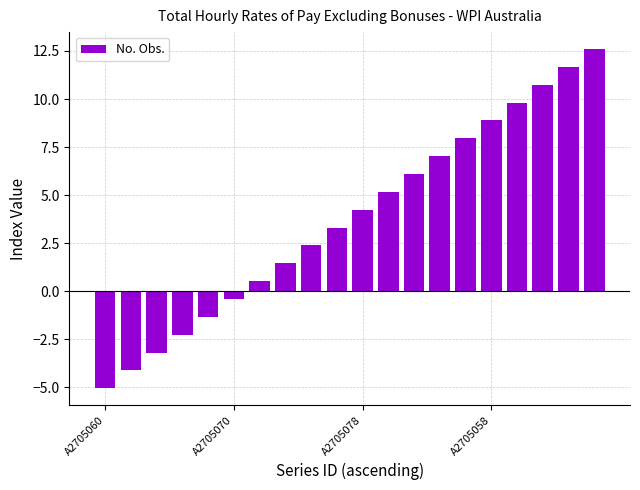

How many data points does each series have?

20